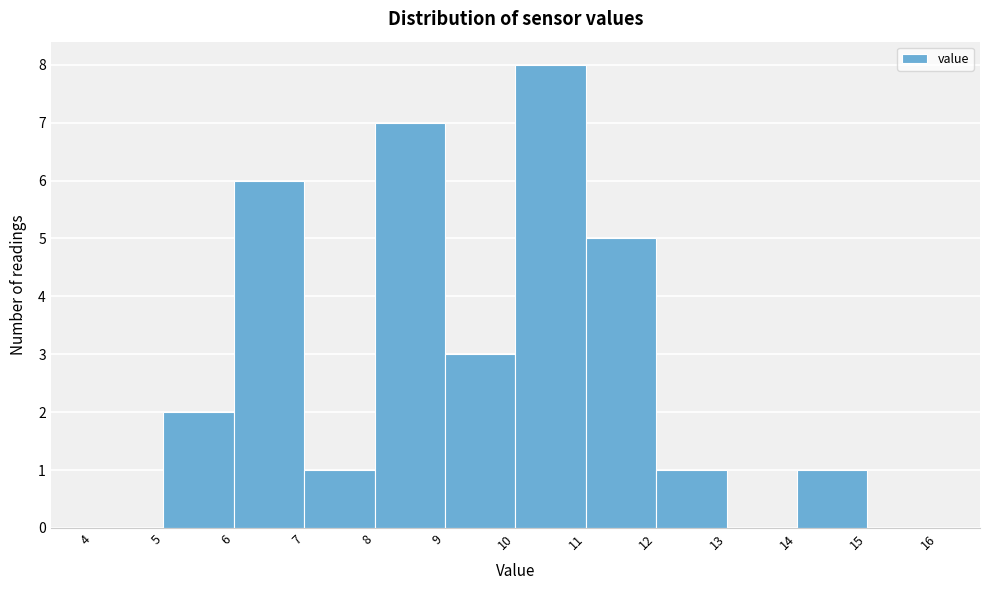

What is the height of the bar covering 11 to 12 on the x-axis? The values are not printed on the chart, so give them approximately, as read against the axis.

5